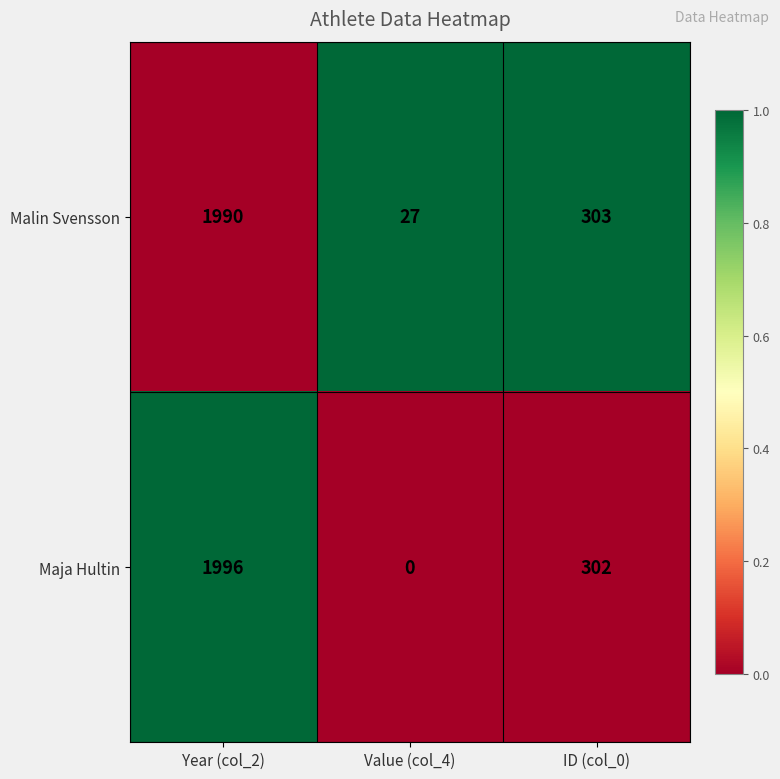

How many values in Maja Hultin are above zero?

2